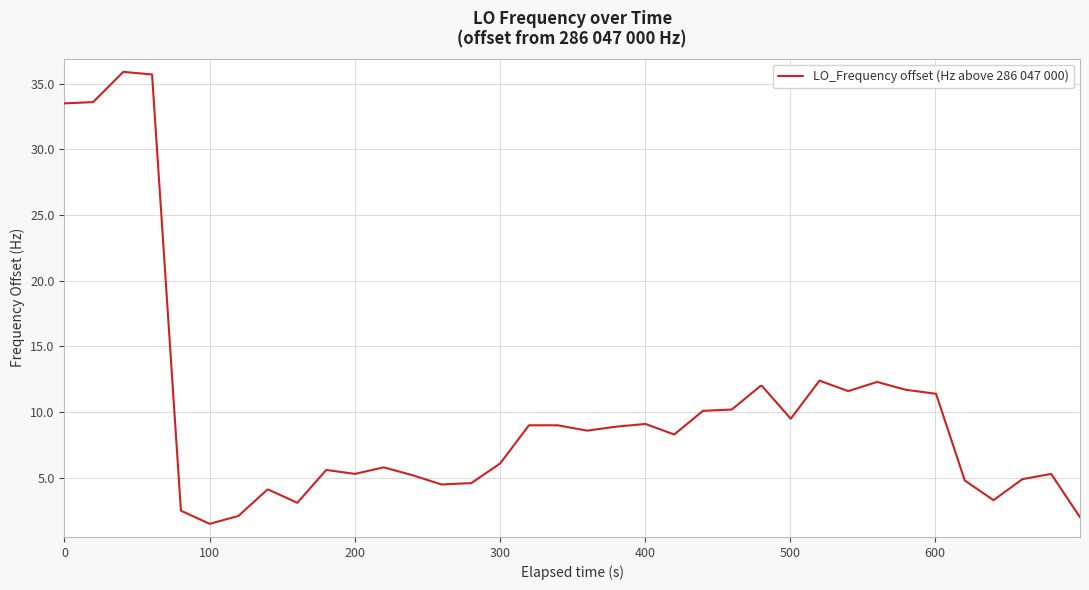

What is the difference between the maximum and minimum values?

34.4